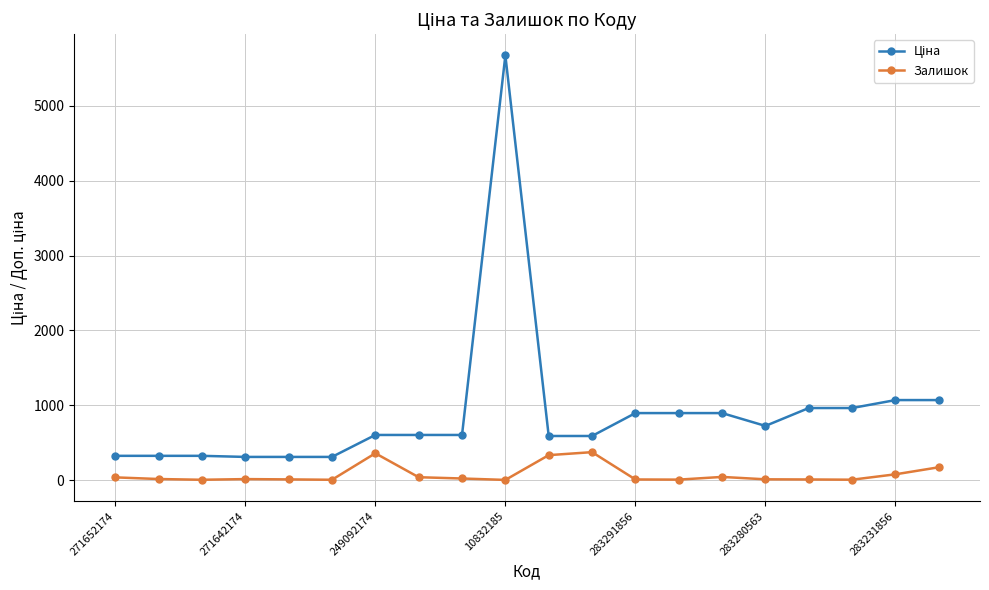

What is the difference between the maximum and minimum values in the Залишок series?

371.0